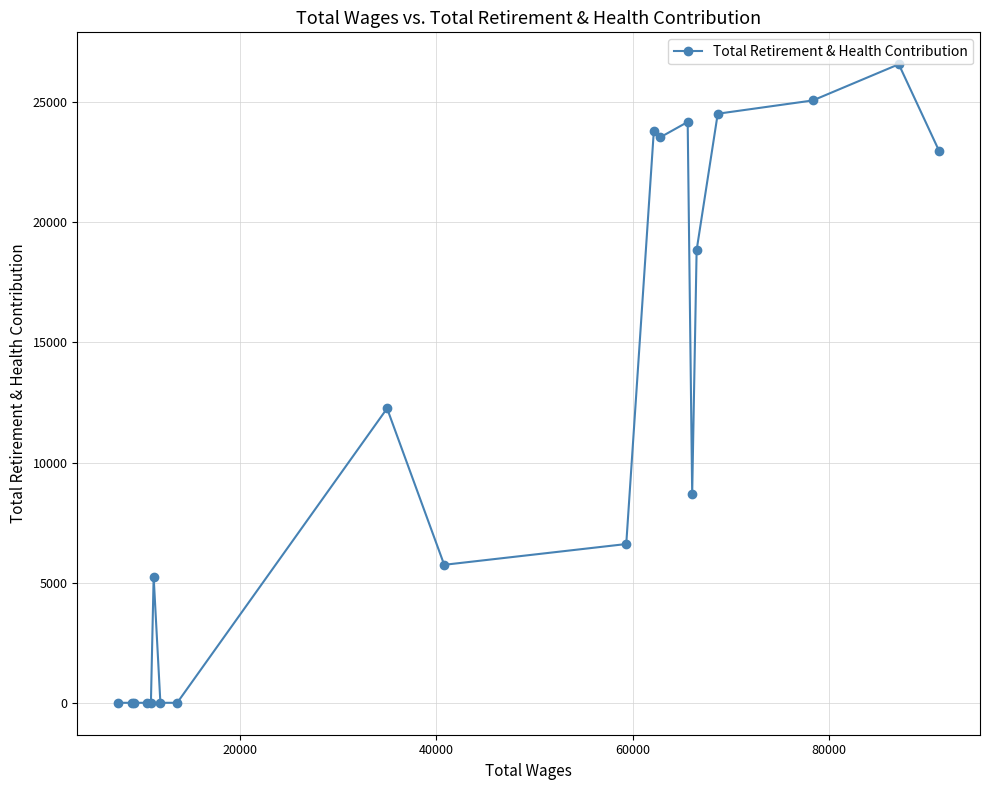

What is the average value?

11402